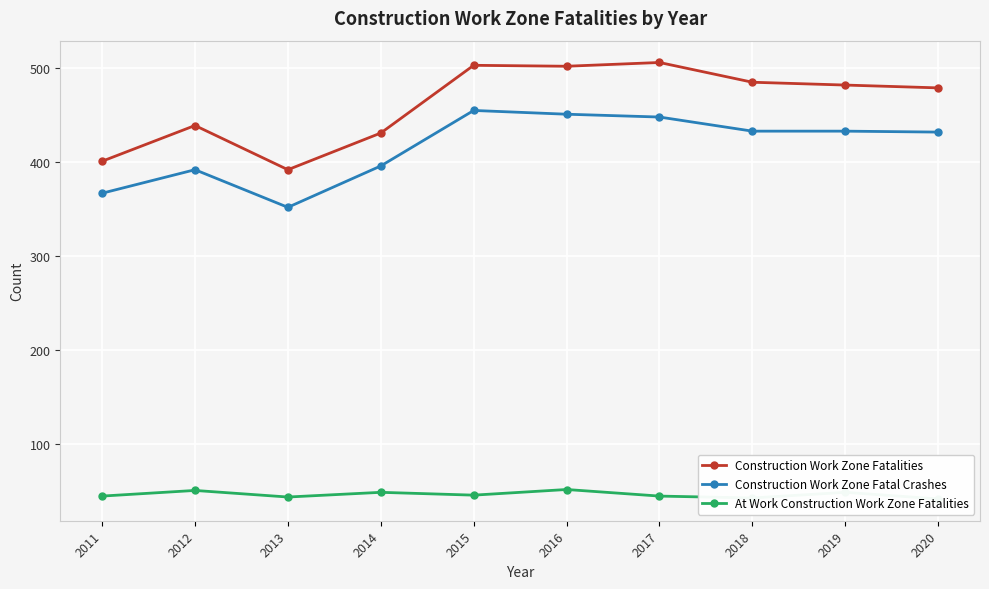

True or false: At Work Construction Work Zone Fatalities and Construction Work Zone Fatal Crashes cross at least once.

False